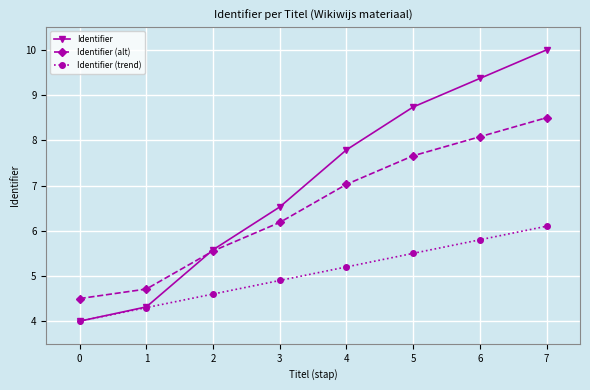

True or false: Identifier (alt) and Identifier (trend) intersect in this chart.

False